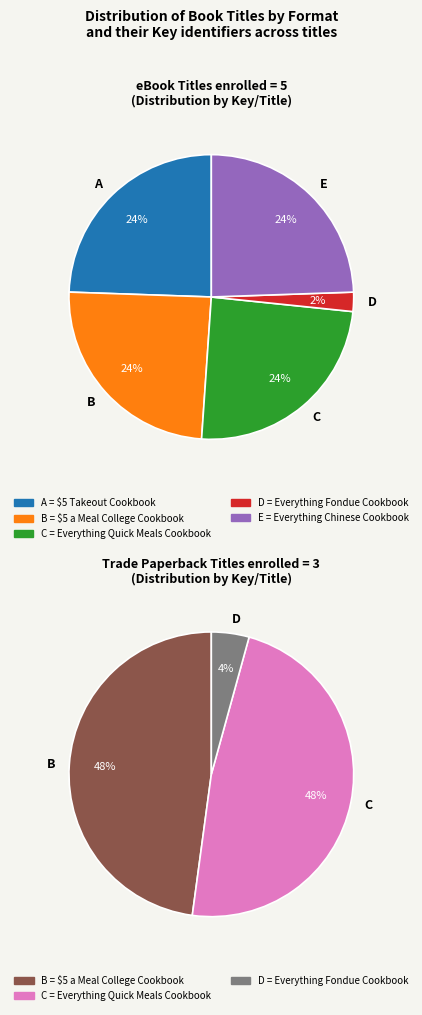

Which category has the smallest portion of the pie?

Everything Fondue Cookbook